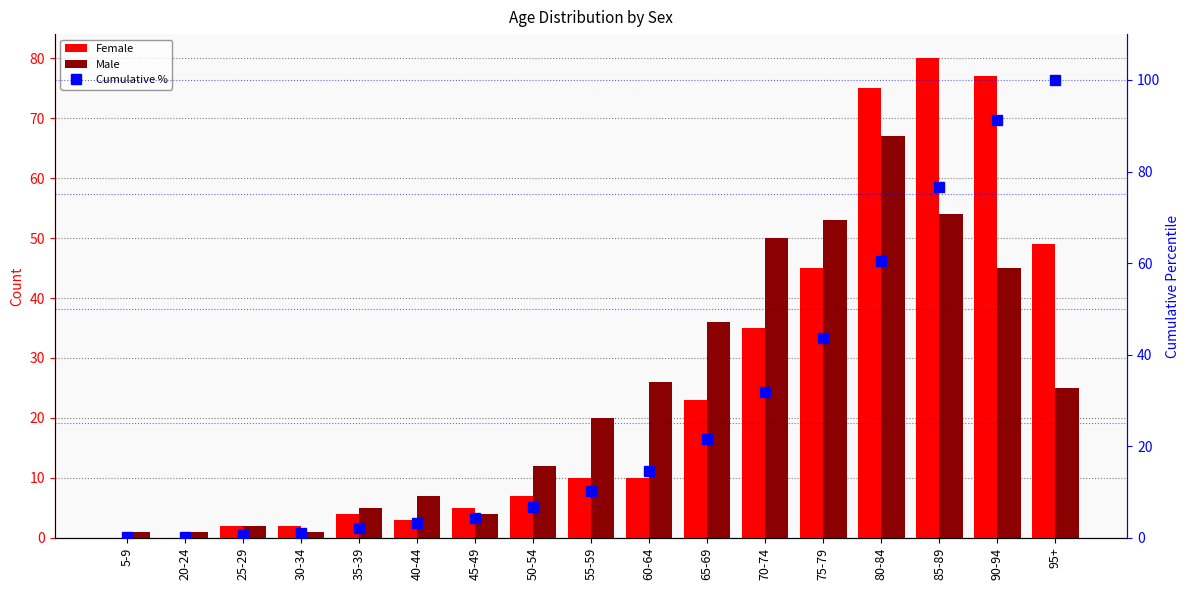

What is the maximum value shown in the chart?

100.0